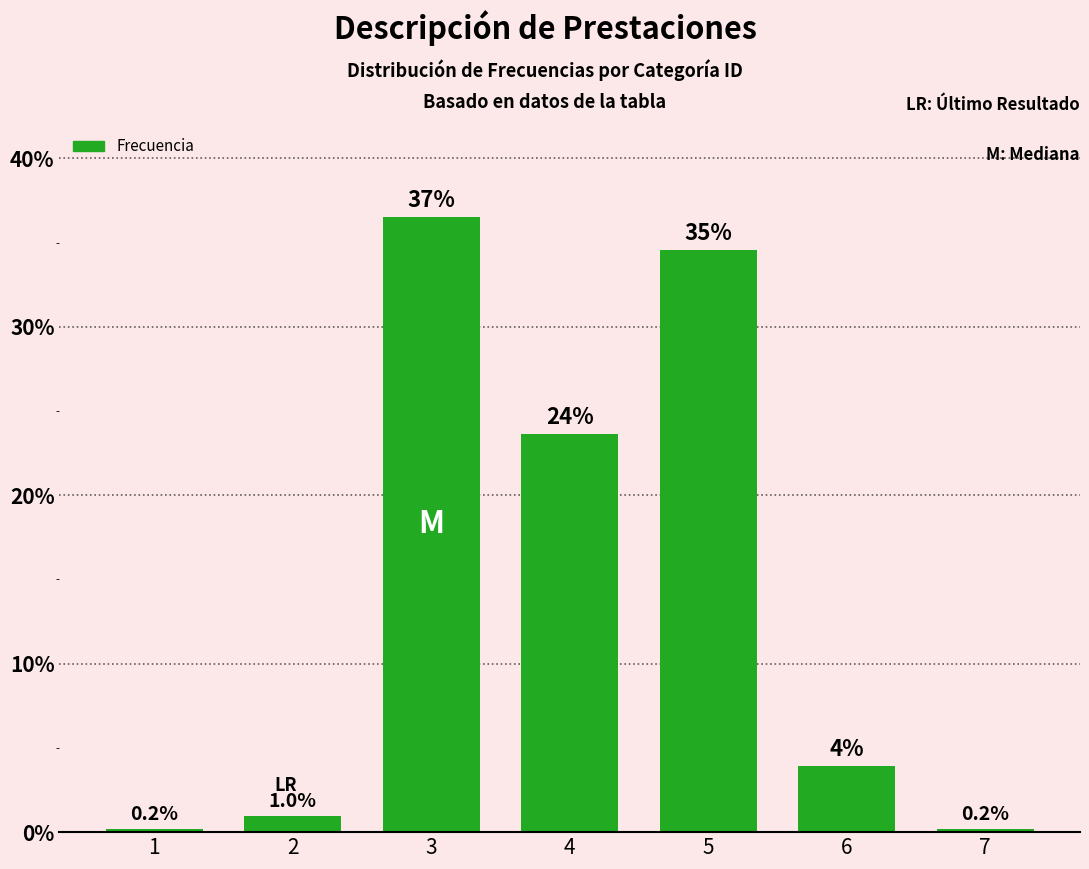

What is the difference between the maximum and minimum values?

36.4